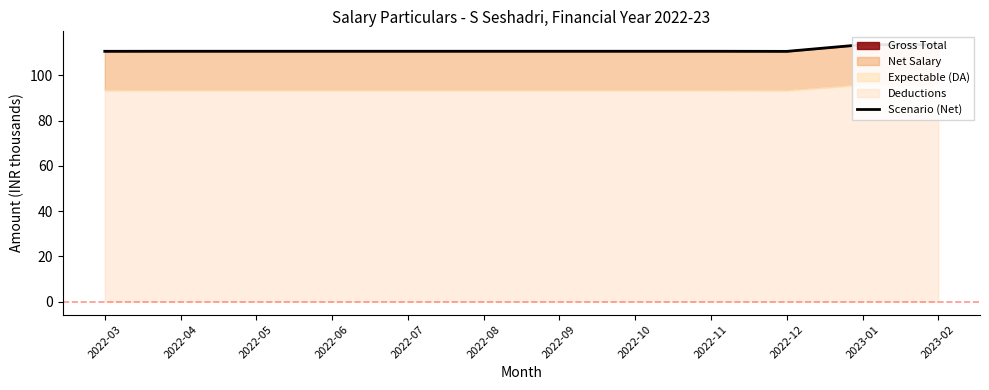

What is the value of the 12th point from the left?

113.5